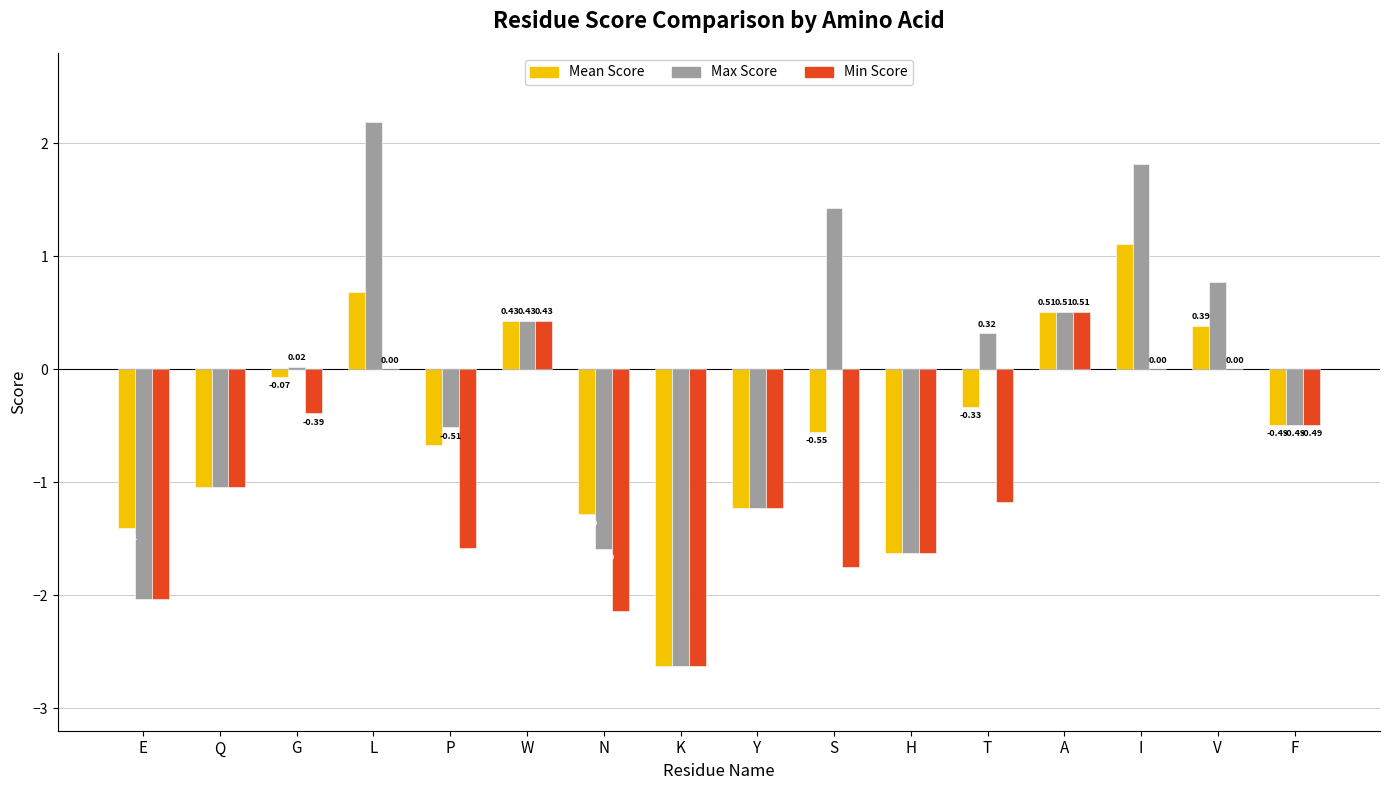

Which series has the largest total across all categories?

Max Score